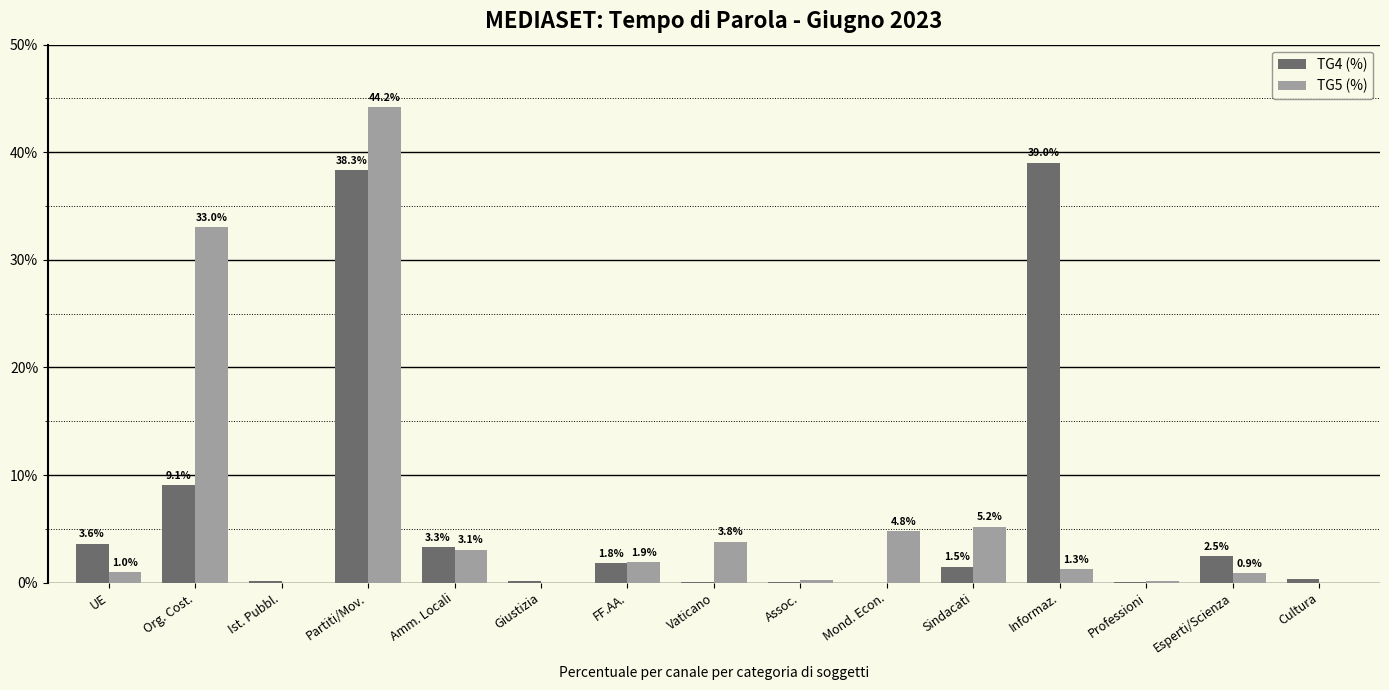

At which label does TG5 (%) reach its peak?

Partiti/Mov.